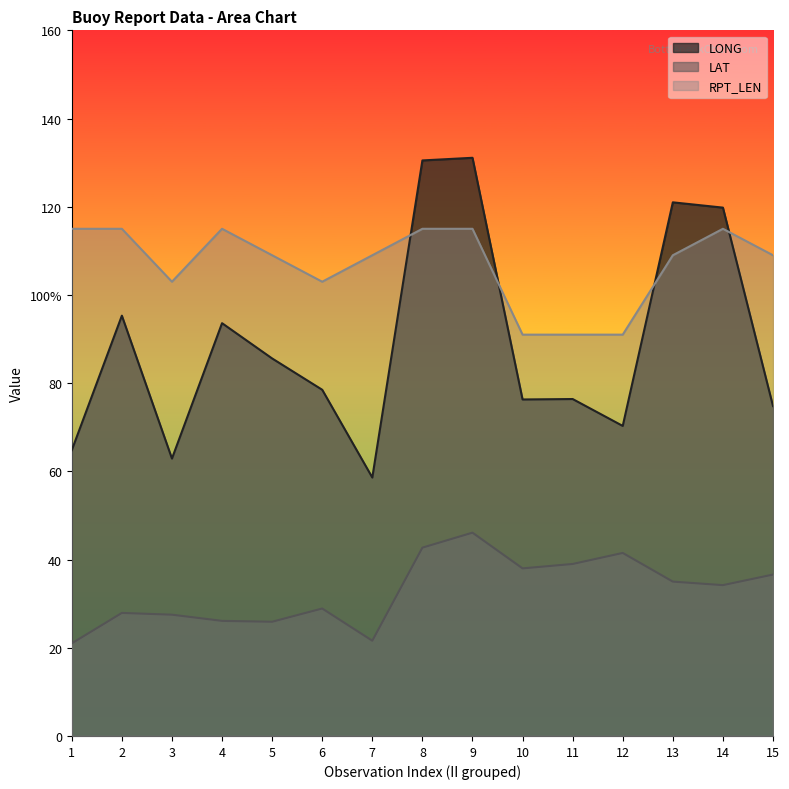

What is the sum of the LAT values at 2 and 6?

56.8